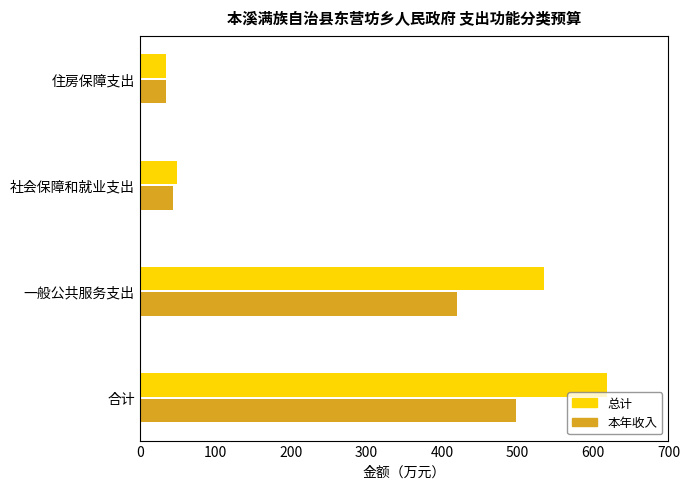

Which series has the widest spread of values?

总计